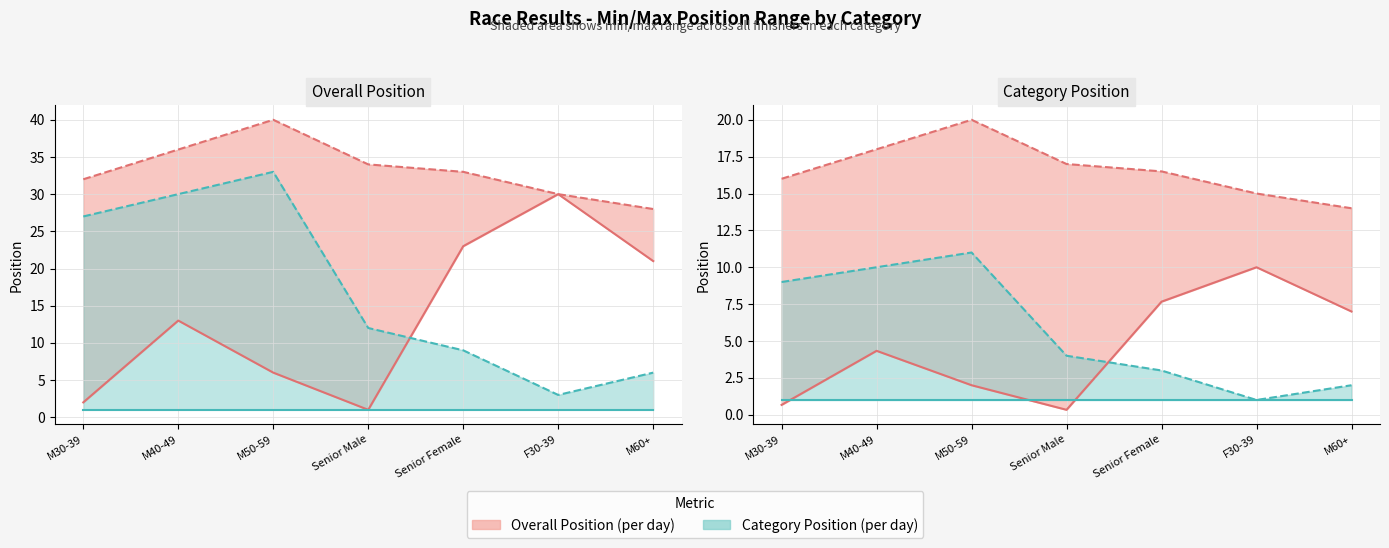

Which category has the highest value in the Min Cat Position series?

M30-39